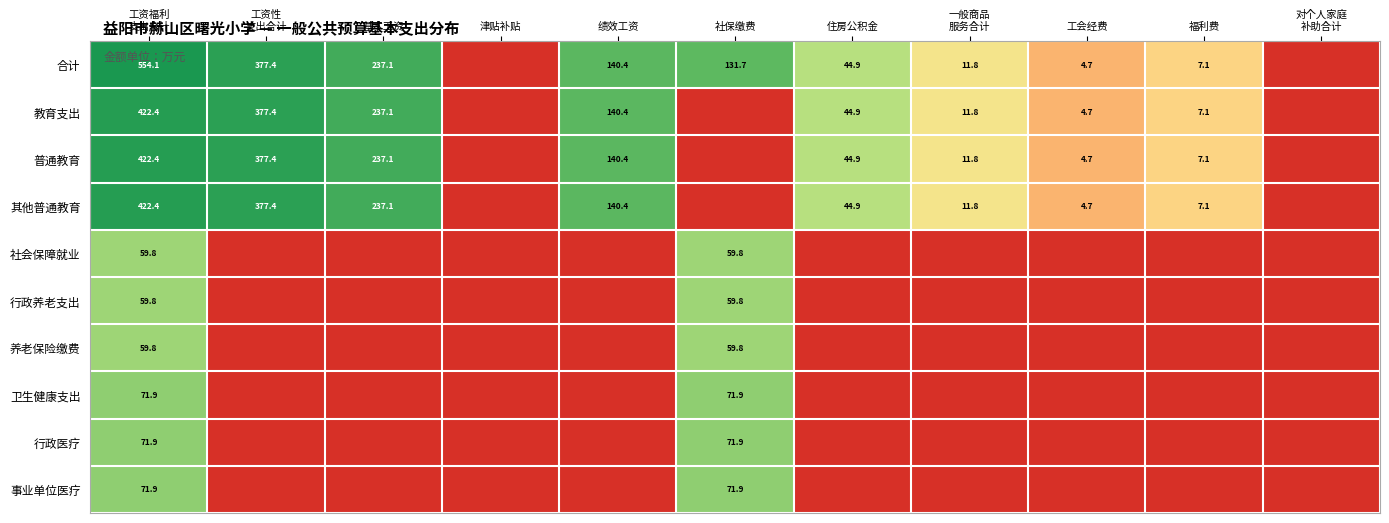

Is it true that 教育支出 equals 25.4 at 住房公积金?

False